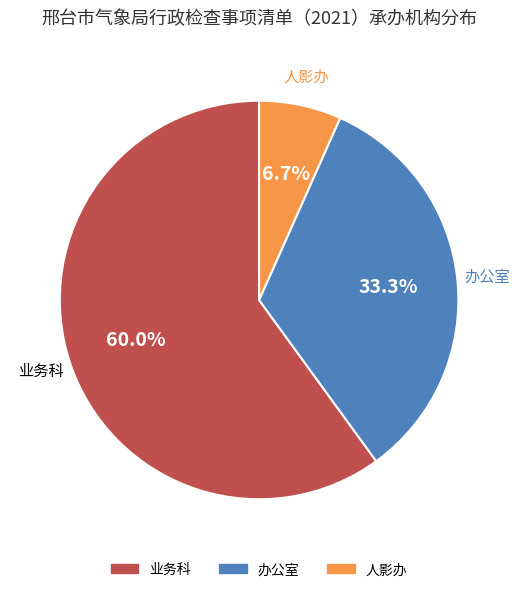

How many segments does this pie chart have?

3